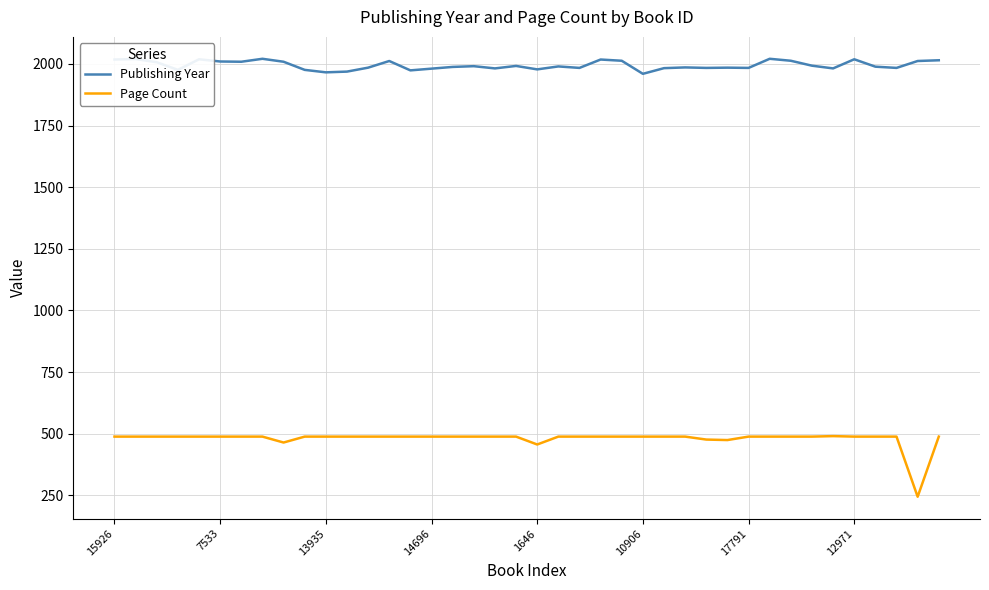

Which series has the largest total across all categories?

Publishing Year